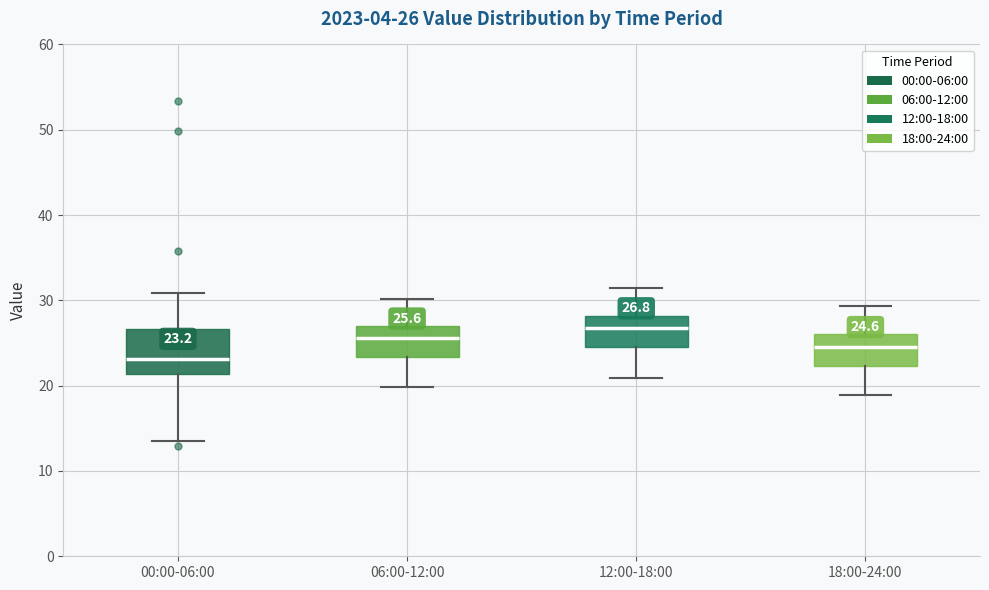

Which box has the lowest median line?

00:00-06:00